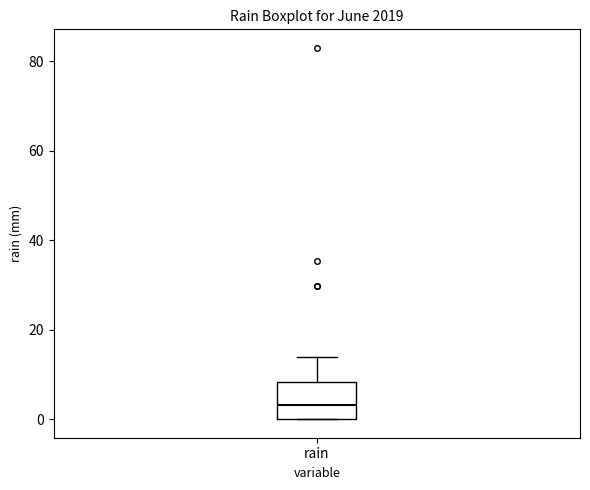

Transcribe this box plot: give where the median line is, the range the box spans, and where the two whiskers end, as read against the y-axis. The values are not printed on the chart, so give them approximately, as read against the axis.

median 4, box 0 to 8, whiskers 0 to 14